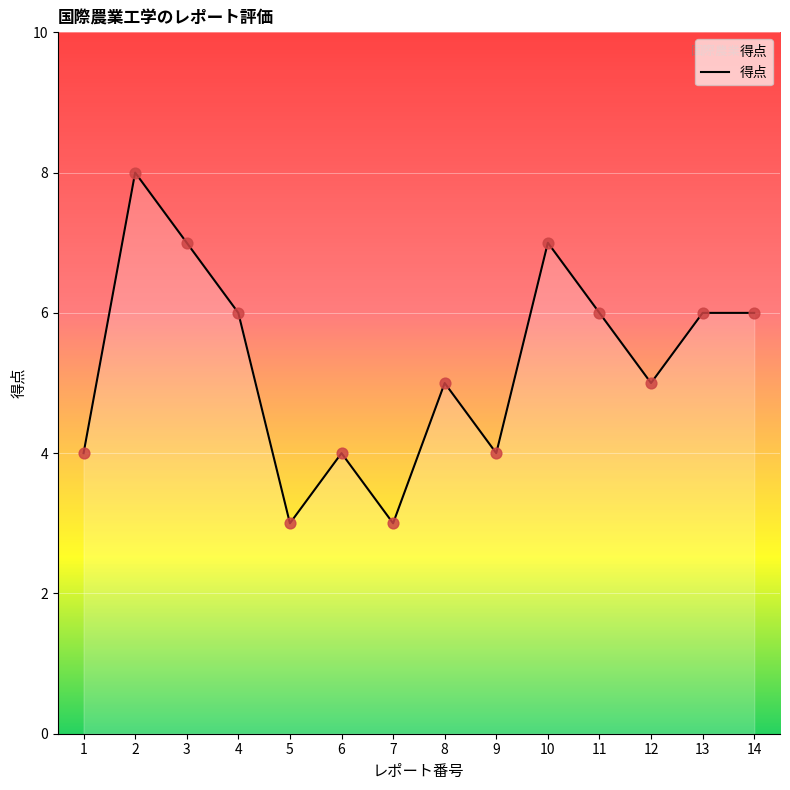

Approximately how many times larger is the value at 13 compared to 10?

0.9